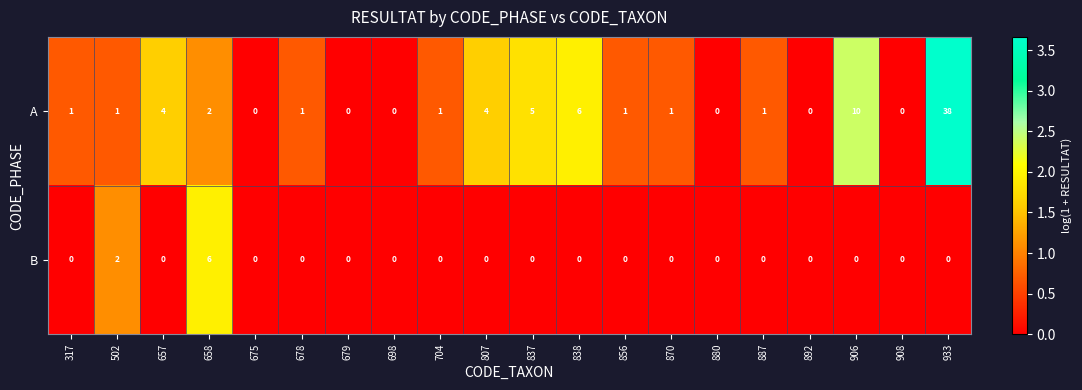

The value of A at 679 is 0. True or false?

True